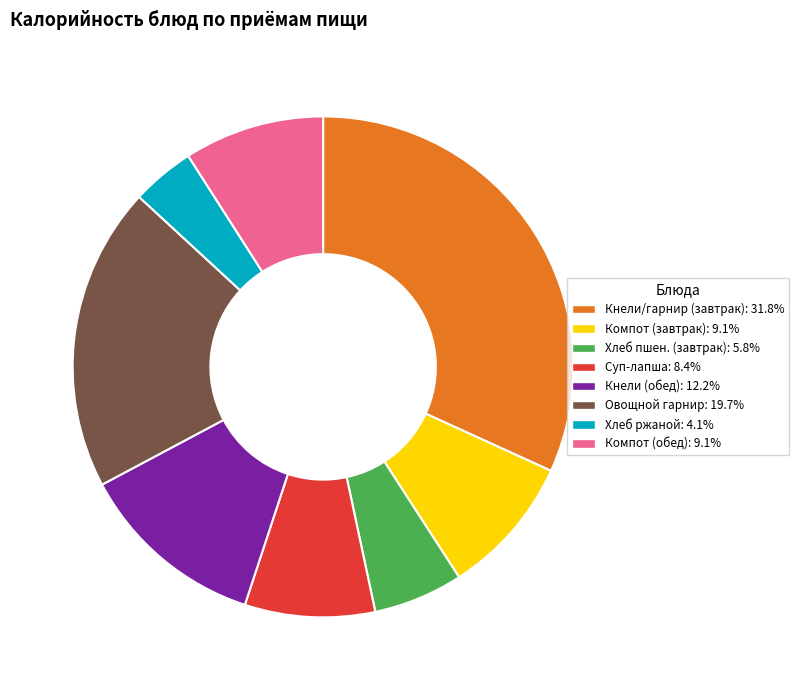

Is there any slice that represents more than half of the pie?

No